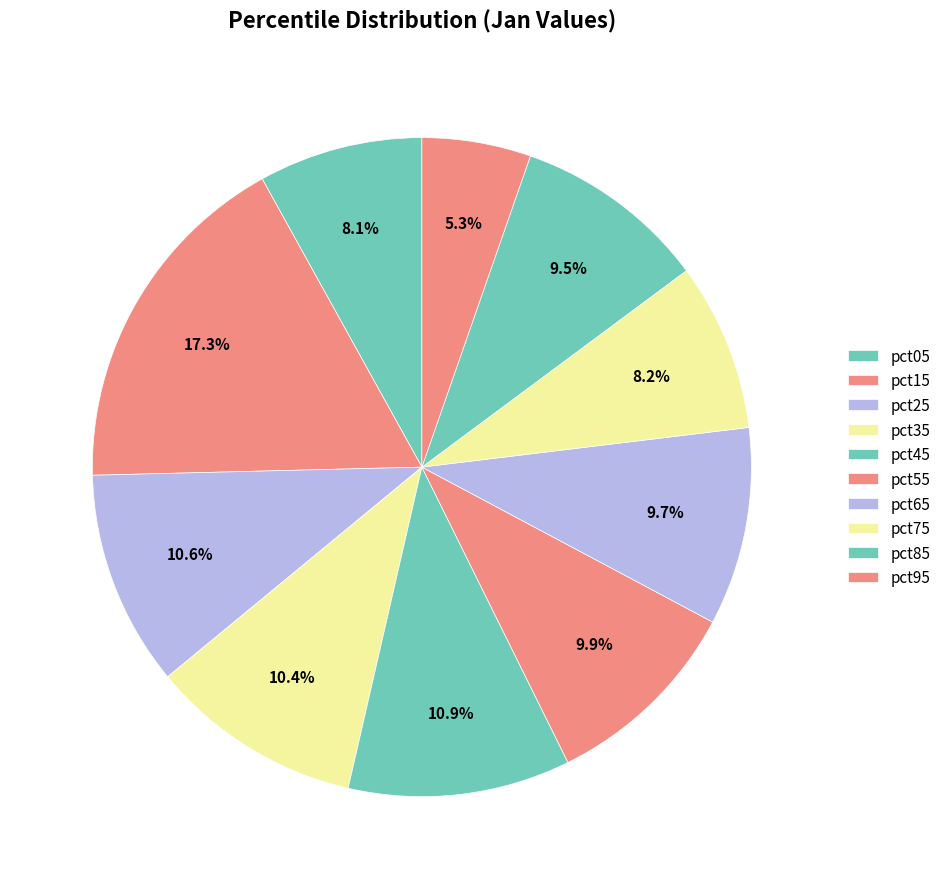

How many slices are in this pie chart?

10